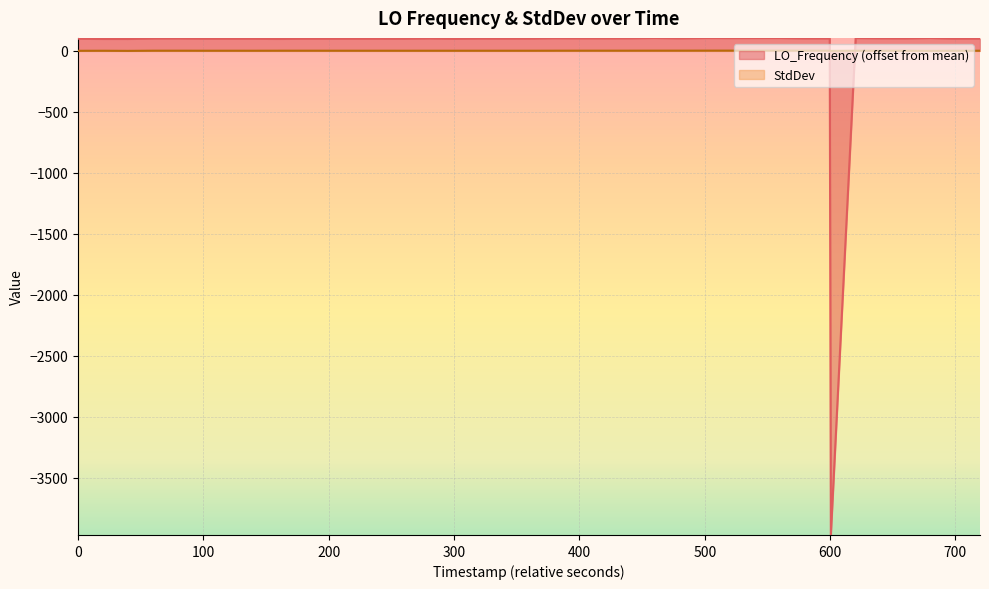

In StdDev, how many points are lower than both neighbors (excluding endpoints)?

5